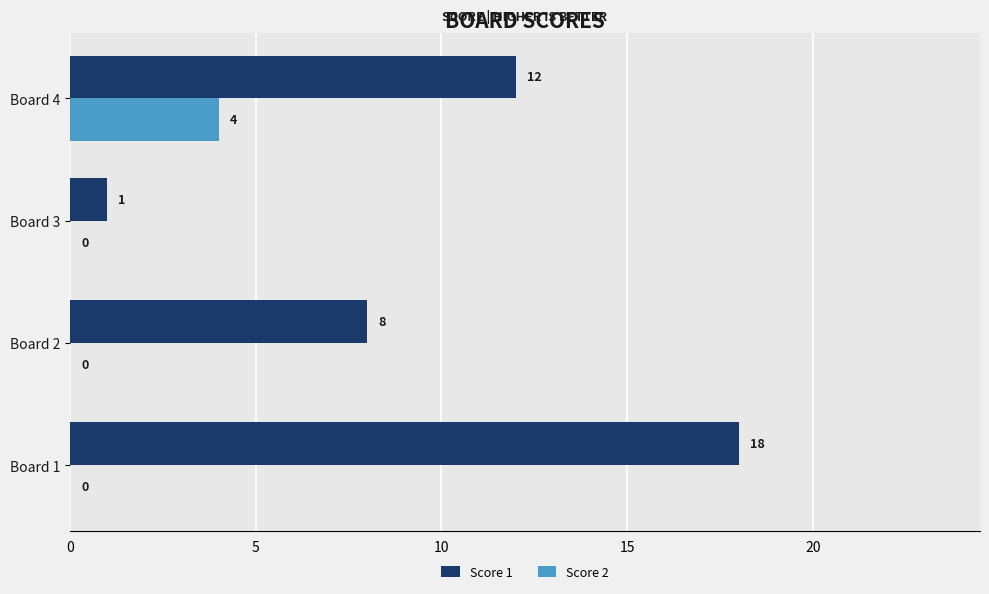

What is the sum of all Score 2 values?

4